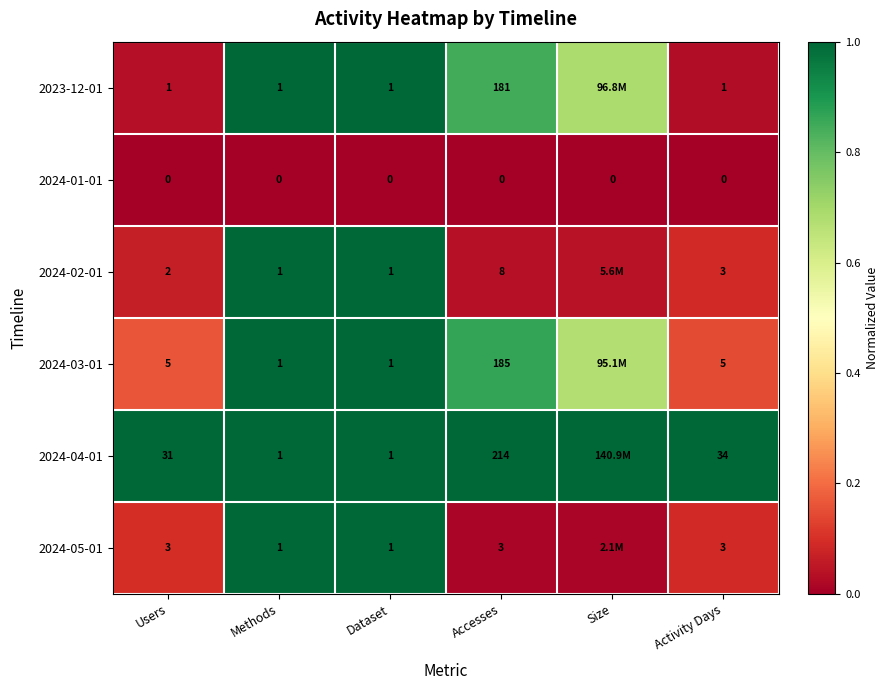

Is the value of 2024-01-01 at Methods greater than the value of 2024-02-01 at Accesses?

No